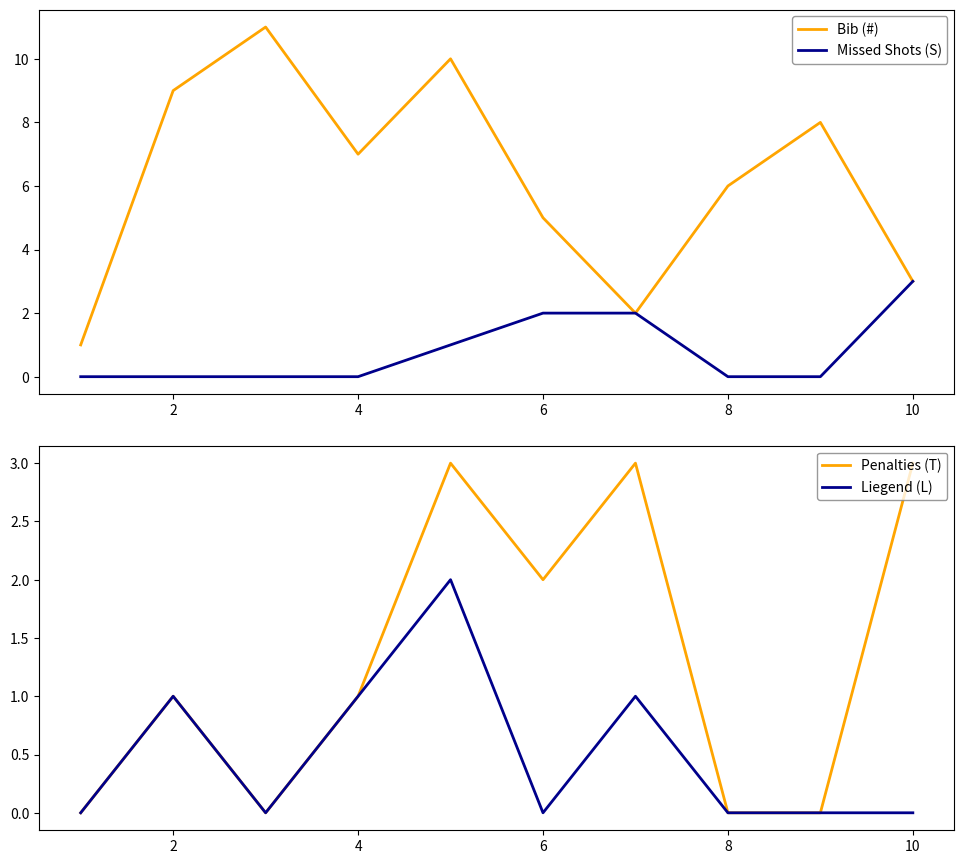

True or false: Penalties (T) and Missed Shots (S) intersect in this chart.

False